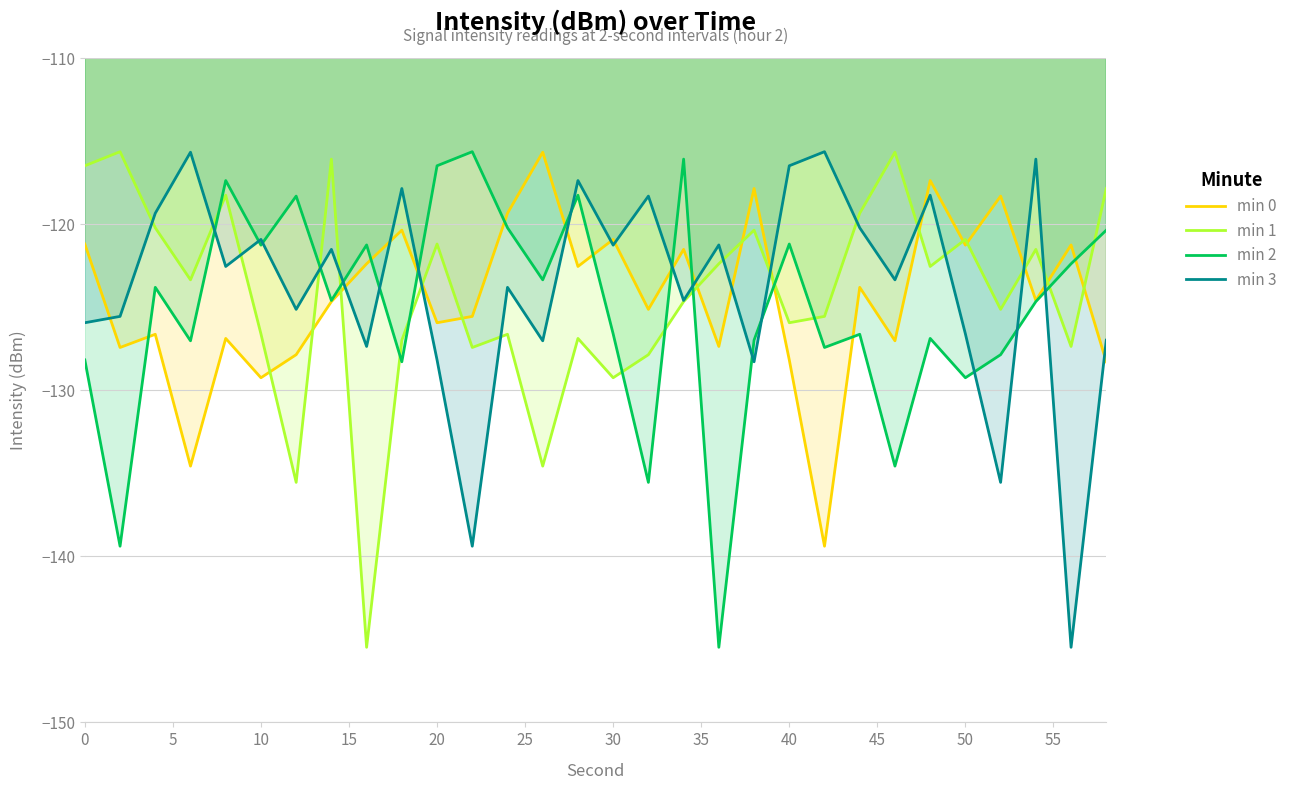

Reading right to left, what are all the values shown in this chart?

min 0: -128.3	-121.3	-124.6	-118.3	-121.3	-117.4	-127.0	-123.8	-139.4	-128.2	-117.9	-127.4	-121.5	-125.1	-120.9	-122.5	-115.7	-119.3	-125.6	-125.9	-120.4	-122.4	-124.7	-127.9	-129.2	-126.9	-134.6	-126.6	-127.4	-121.2
min 1: -117.9	-127.4	-121.5	-125.1	-120.9	-122.5	-115.7	-119.3	-125.6	-125.9	-120.4	-122.4	-124.7	-127.9	-129.2	-126.9	-134.6	-126.6	-127.4	-121.2	-127.0	-145.5	-116.1	-135.5	-126.6	-118.3	-123.4	-120.2	-115.6	-116.5
min 2: -120.4	-122.4	-124.7	-127.9	-129.2	-126.9	-134.6	-126.6	-127.4	-121.2	-127.0	-145.5	-116.1	-135.5	-126.6	-118.3	-123.4	-120.2	-115.6	-116.5	-128.3	-121.3	-124.6	-118.3	-121.3	-117.4	-127.0	-123.8	-139.4	-128.2
min 3: -127.0	-145.5	-116.1	-135.5	-126.6	-118.3	-123.4	-120.2	-115.6	-116.5	-128.3	-121.3	-124.6	-118.3	-121.3	-117.4	-127.0	-123.8	-139.4	-128.2	-117.9	-127.4	-121.5	-125.1	-120.9	-122.5	-115.7	-119.3	-125.6	-125.9